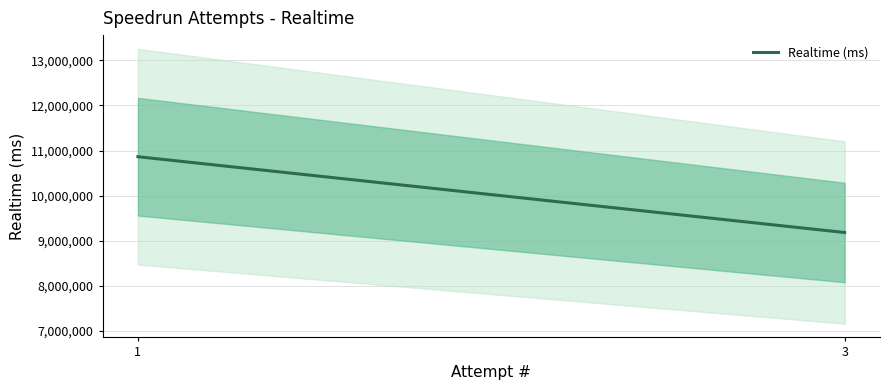

Count the values in the range 9184065 to 10863919.

2